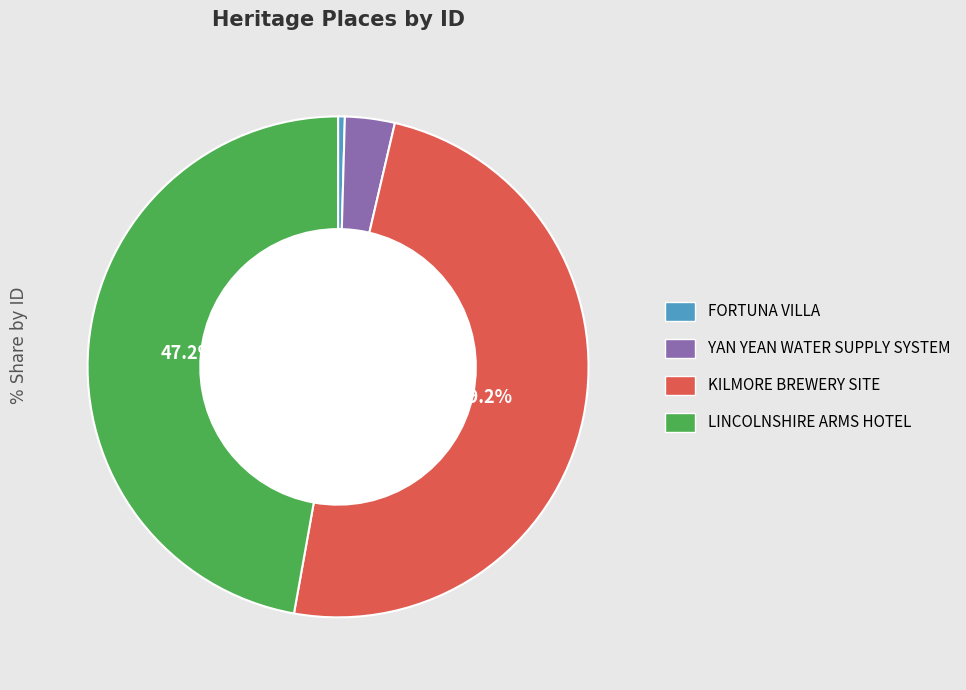

How much of the chart is everything except LINCOLNSHIRE ARMS HOTEL?

52.8%